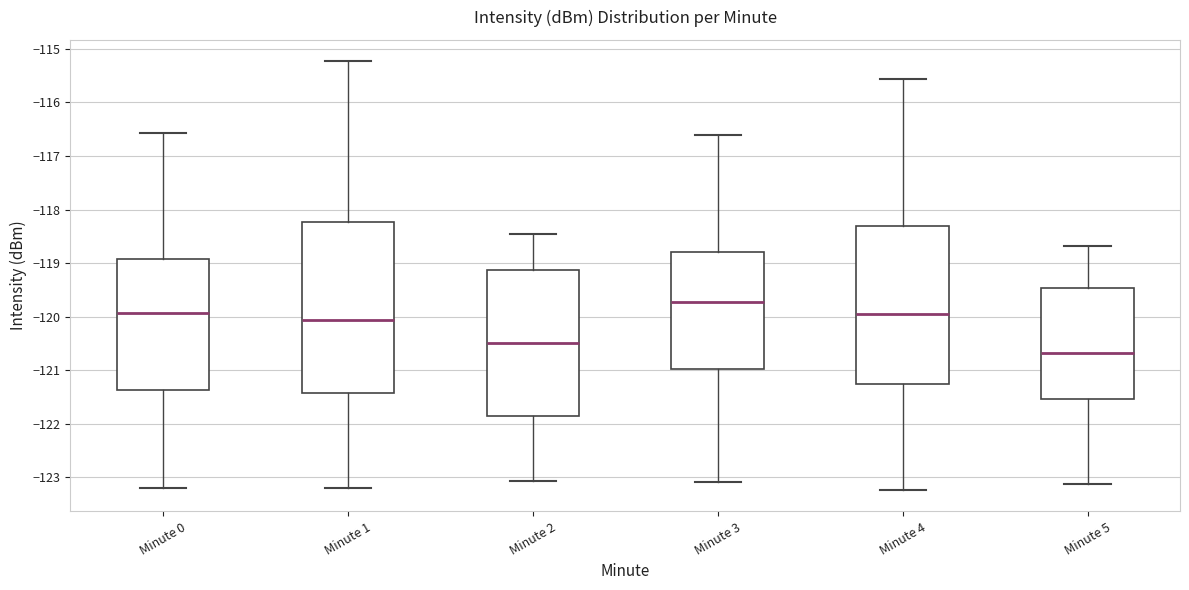

Where does the median line of the box for Minute 5 sit on the y-axis? The values are not printed on the chart, so give them approximately, as read against the axis.

-120.7